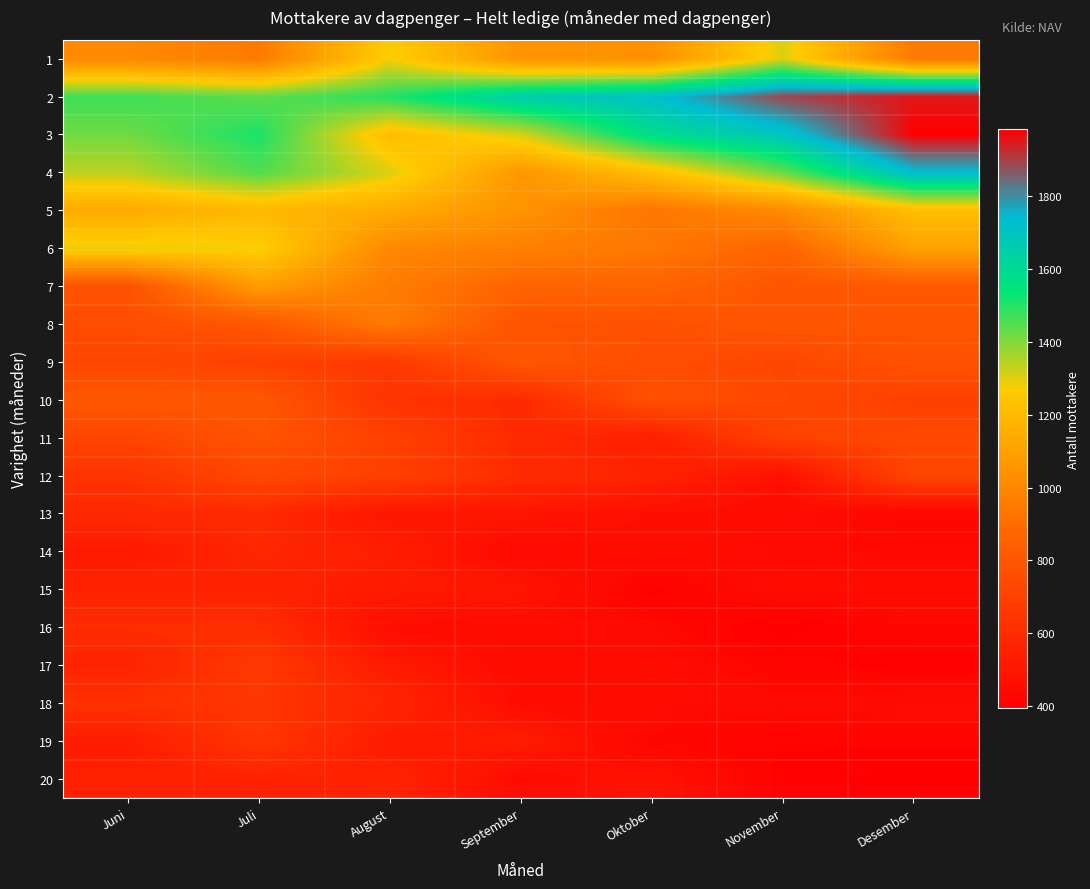

Which label corresponds to the smallest value in the chart?

November